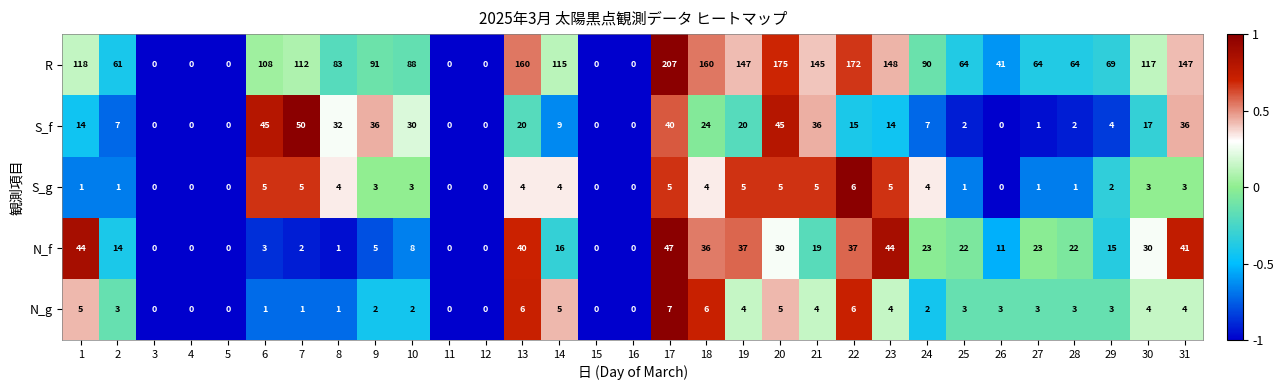

Which series has the largest total across all categories?

R